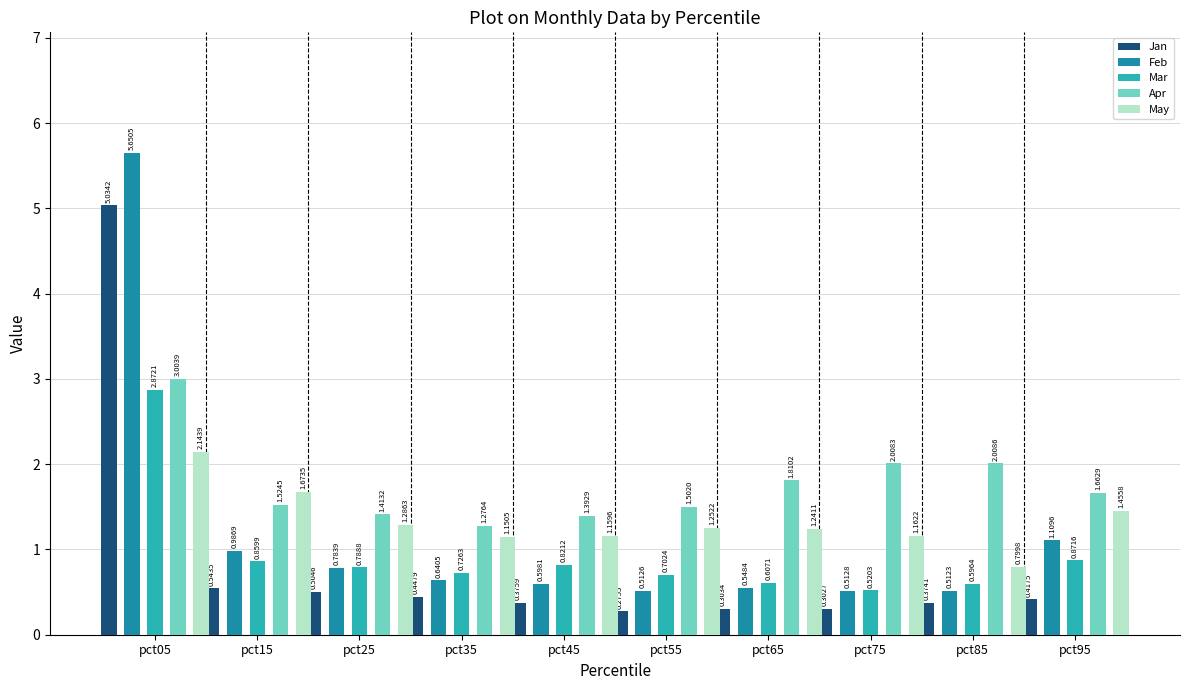

Count the number of data series in this chart.

5